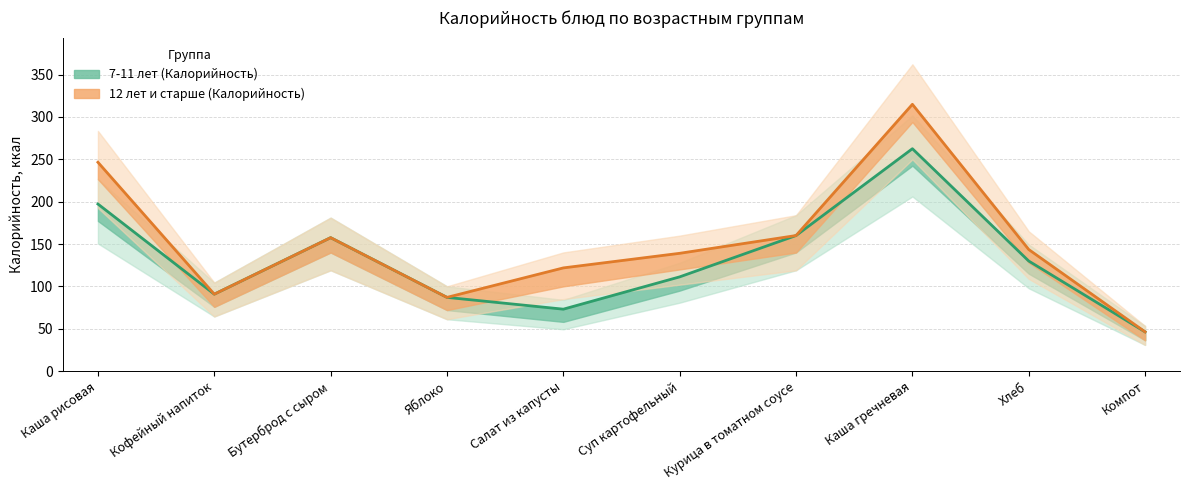

At Хлеб, list the series in order from smallest to largest.

7-11 лет (Калорийность), 12 лет и старше (Калорийность)